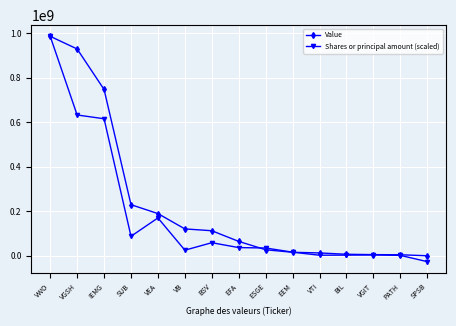

What is the minimum value shown in the chart?

-26466493.3